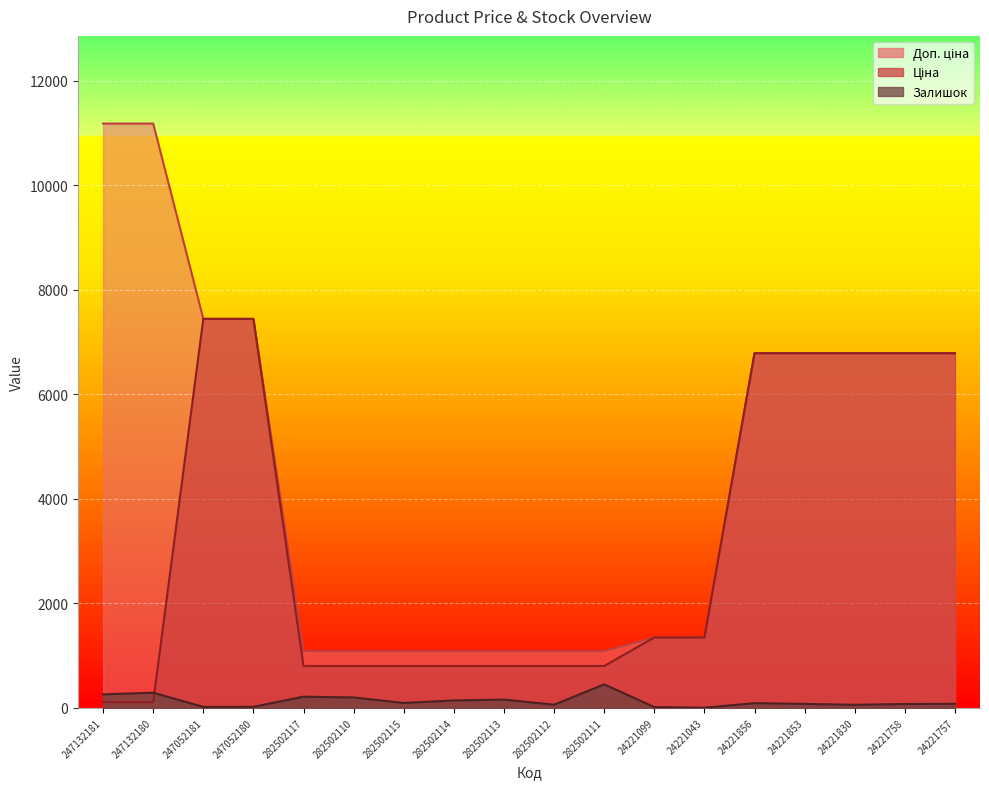

Reading left to right, list all the values displayed in this chart.

Ціна: 111.8	111.8	7444.6	7444.6	802.1	802.1	802.1	802.1	802.1	802.1	802.1	1347.9	1347.9	6787.1	6787.1	6787.1	6787.1	6787.1
Доп. ціна: 11182.0	11182.0	7444.6	7444.6	1087.0	1087.0	1087.0	1087.0	1087.0	1087.0	1087.0	1348.0	1348.0	6787.1	6787.1	6787.1	6787.1	6787.1
Залишок: 260.0	290.0	20.0	21.0	215.0	200.0	95.0	143.0	159.0	61.0	451.0	16.0	4.0	91.0	77.0	59.0	75.0	78.0